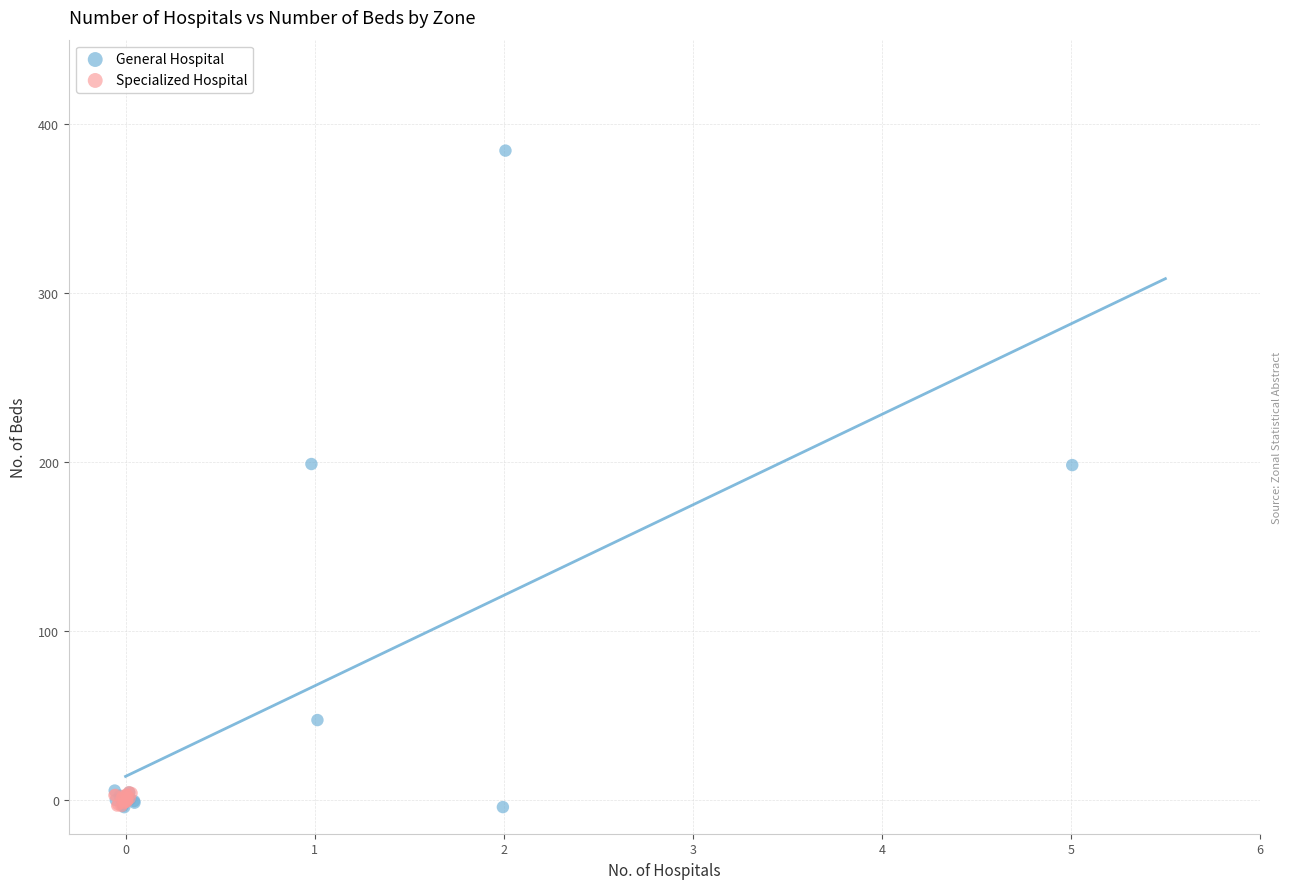

Which series reaches the maximum Y coordinate?

General Hospital